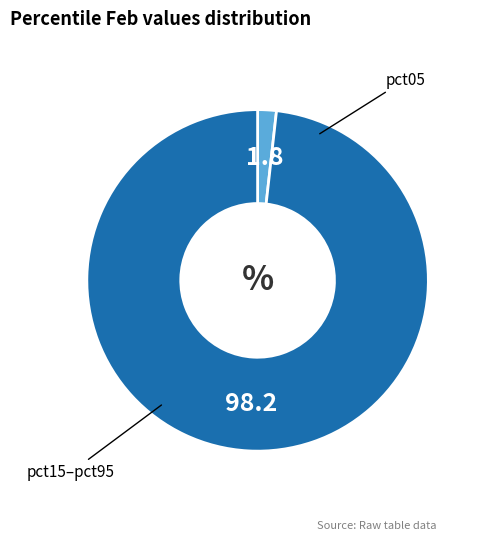

Is there a majority slice in this chart?

Yes